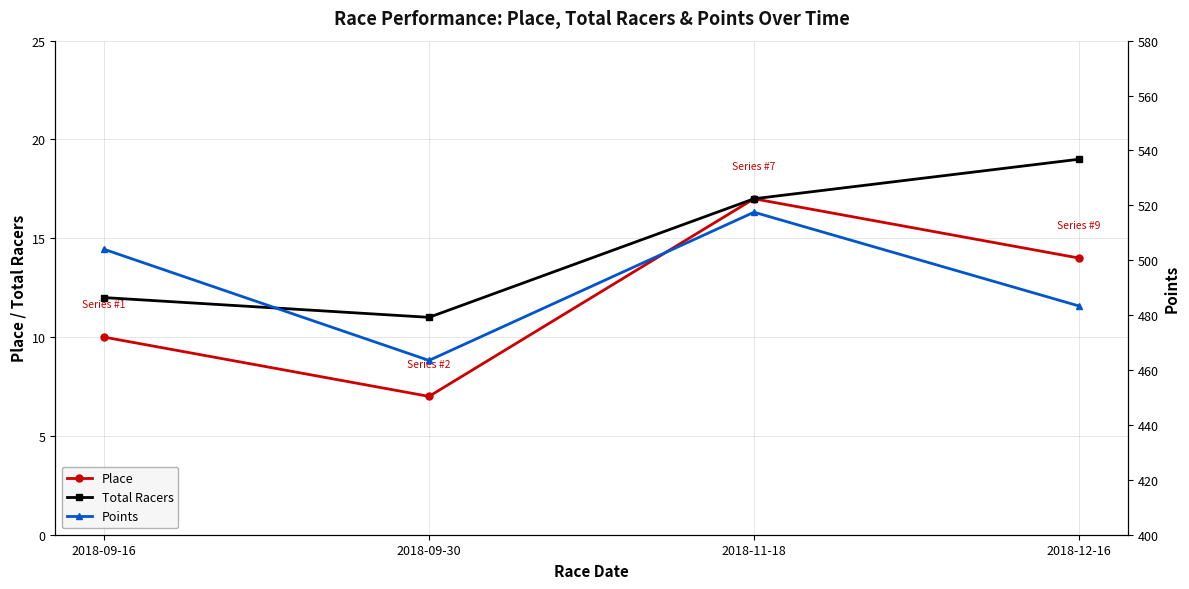

The Total Racers series shows 19.0 at 2018-12-16. True or false?

True